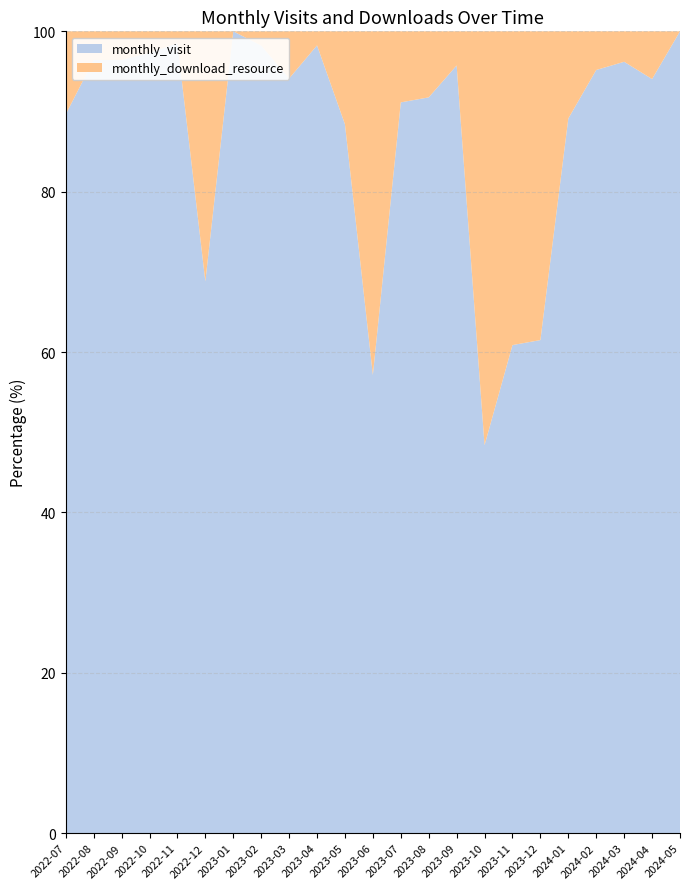

Reading left to right, what are all the values shown in this chart?

monthly_visit: 26	27	27	72	67	64	36	55	80	56	61	44	72	78	90	75	98	107	82	79	76	79	3
monthly_download_resource: 3	1	1	2	1	29	0	1	5	1	8	33	7	7	4	80	63	67	10	4	3	5	0